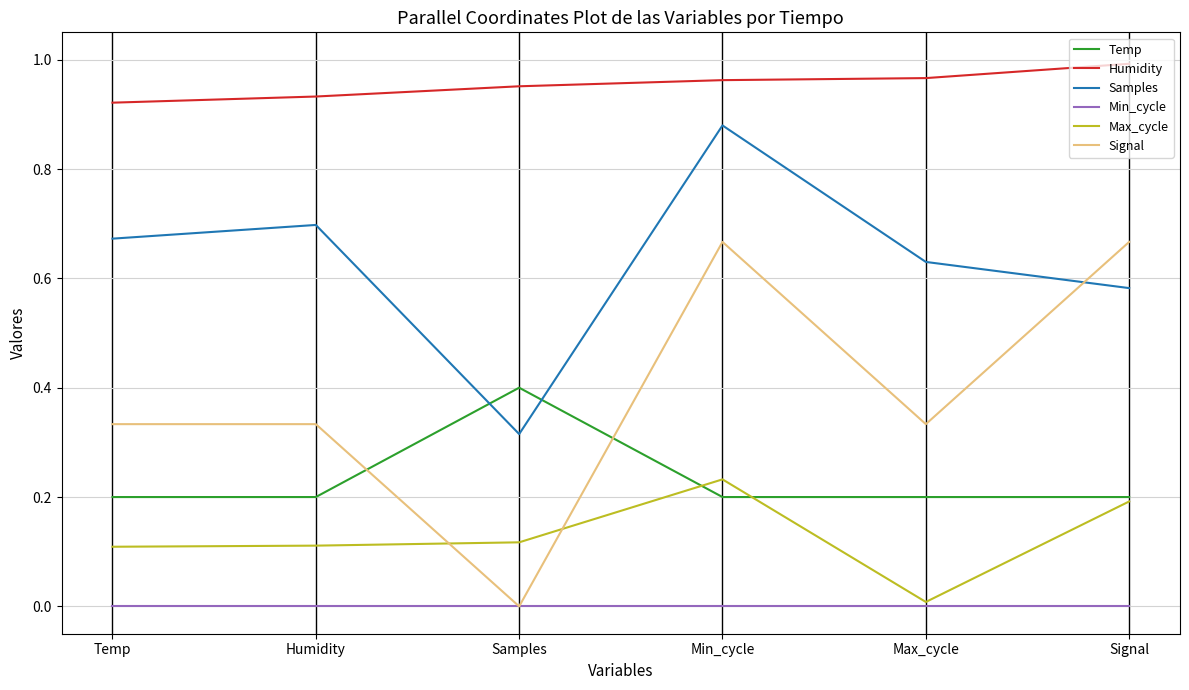

Read the Temp value at Samples.

0.4